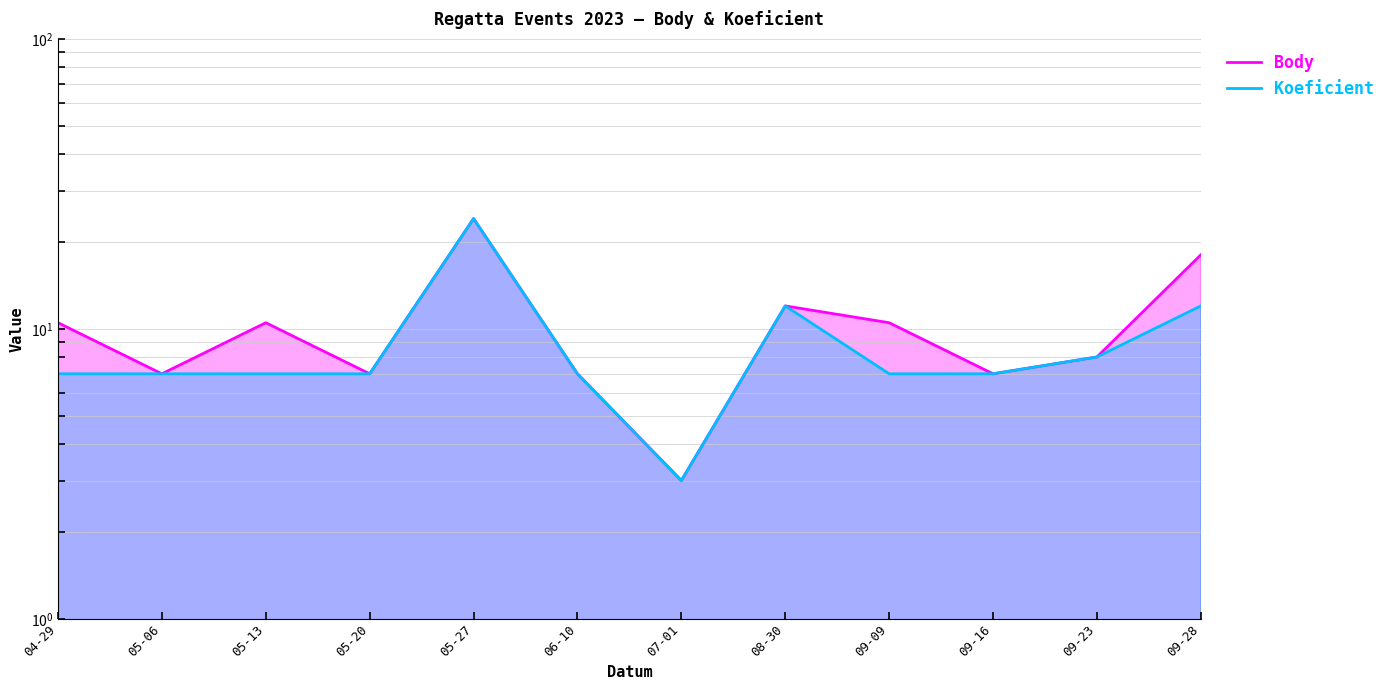

In Body, how many points are lower than both neighbors (excluding endpoints)?

4